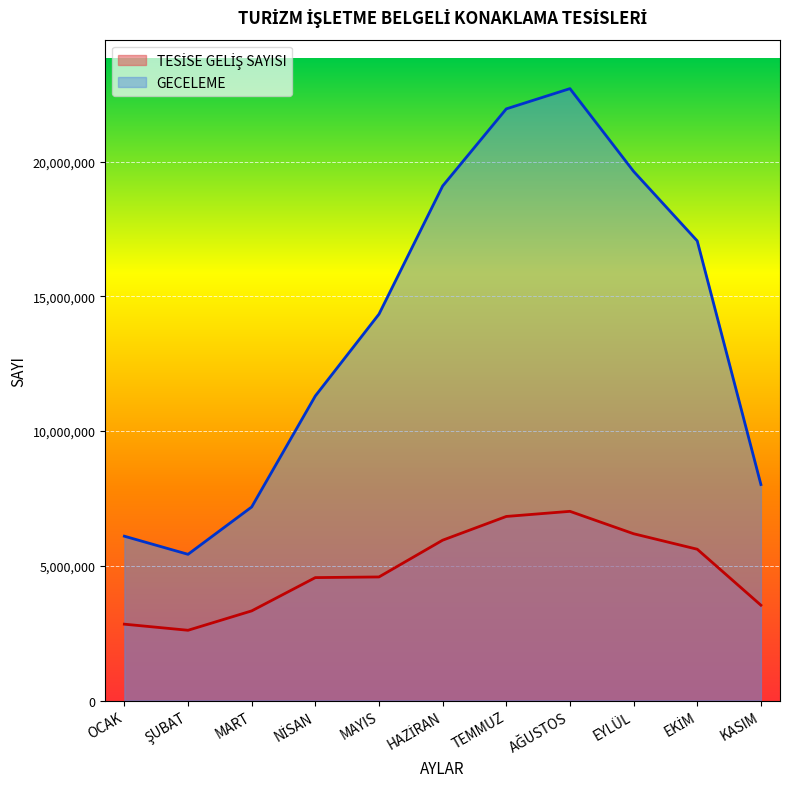

Which series has the largest total across all categories?

GECELEME